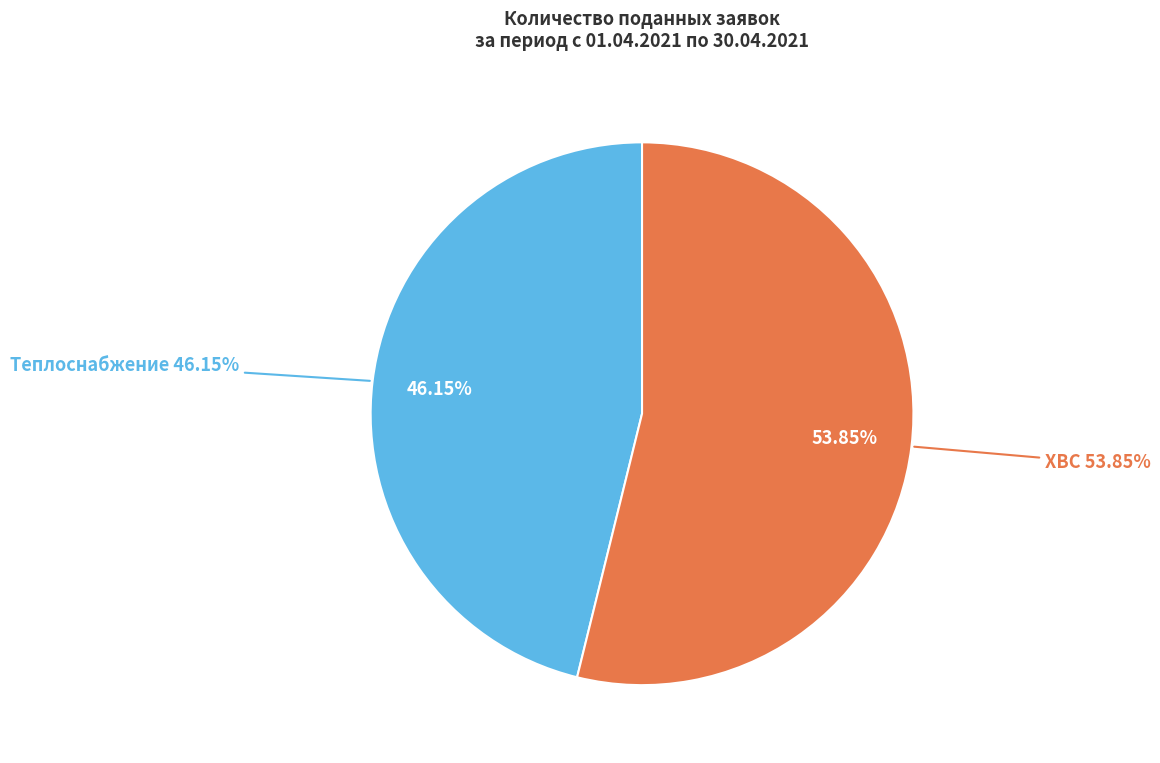

True or false: ХВС accounts for 54% of the total.

True